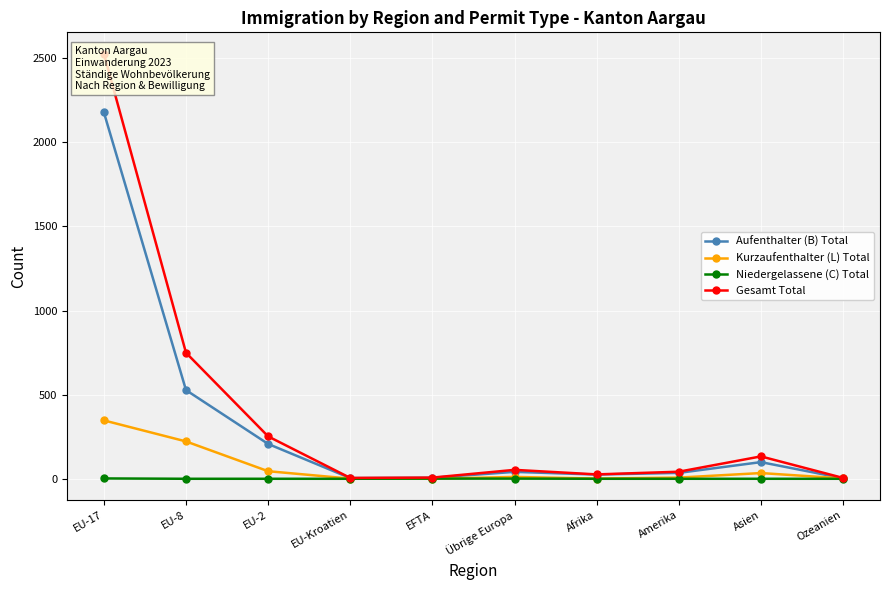

Reading right to left, extract all data points from this chart.

Aufenthalter (B) Total: Ozeanien=3	Asien=99	Amerika=35	Afrika=25	Übrige Europa=41	EFTA=6	EU-Kroatien=4	EU-2=207	EU-8=527	EU-17=2178
Kurzaufenthalter (L) Total: Ozeanien=2	Asien=34	Amerika=7	Afrika=1	Übrige Europa=11	EFTA=0	EU-Kroatien=1	EU-2=45	EU-8=222	EU-17=347
Niedergelassene (C) Total: Ozeanien=0	Asien=0	Amerika=0	Afrika=0	Übrige Europa=1	EFTA=1	EU-Kroatien=0	EU-2=0	EU-8=0	EU-17=2
Gesamt Total: Ozeanien=5	Asien=133	Amerika=42	Afrika=26	Übrige Europa=53	EFTA=7	EU-Kroatien=5	EU-2=252	EU-8=749	EU-17=2527